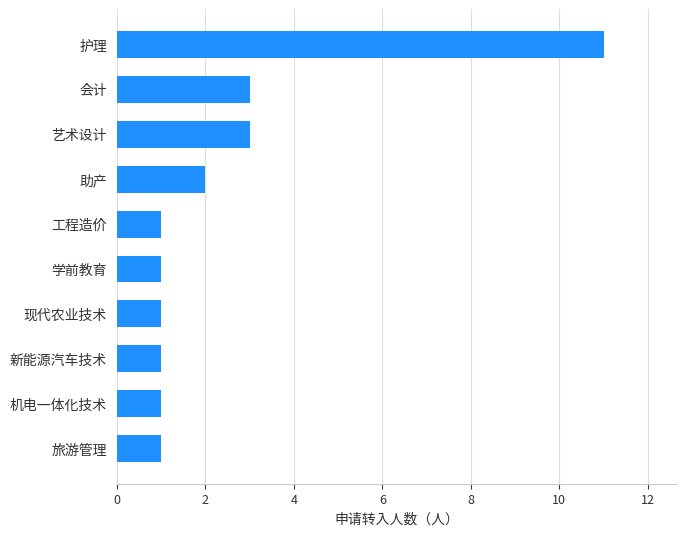

How many bars are there in total?

10